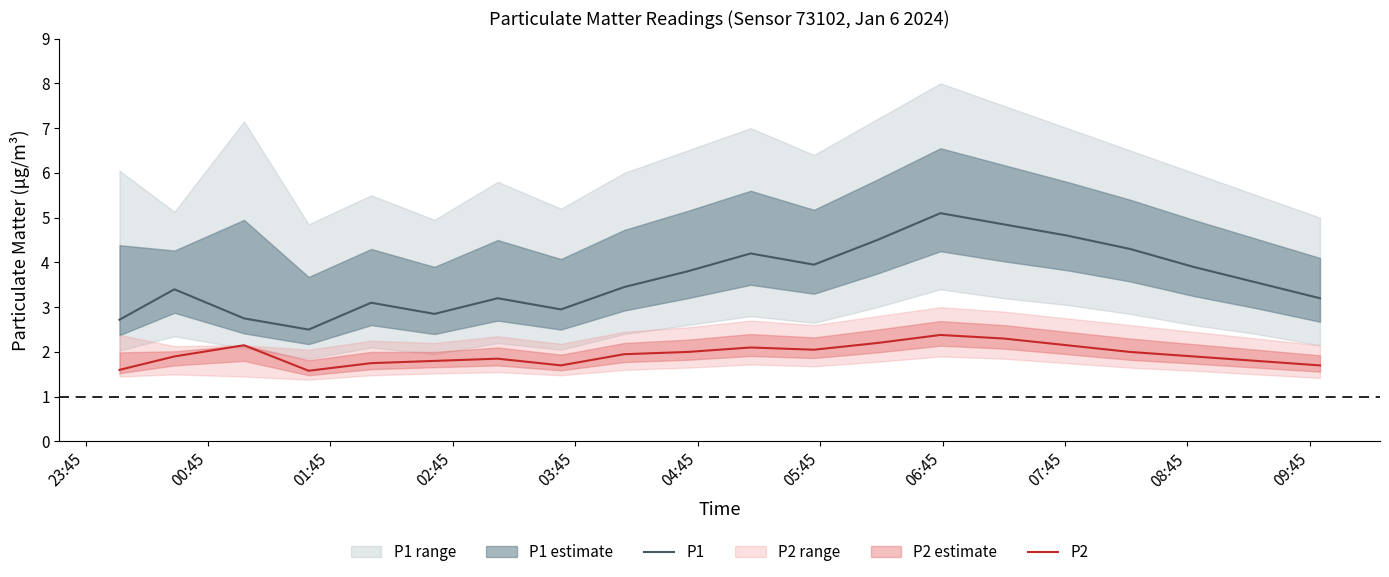

What is the lowest value of the P2 series?

1.6